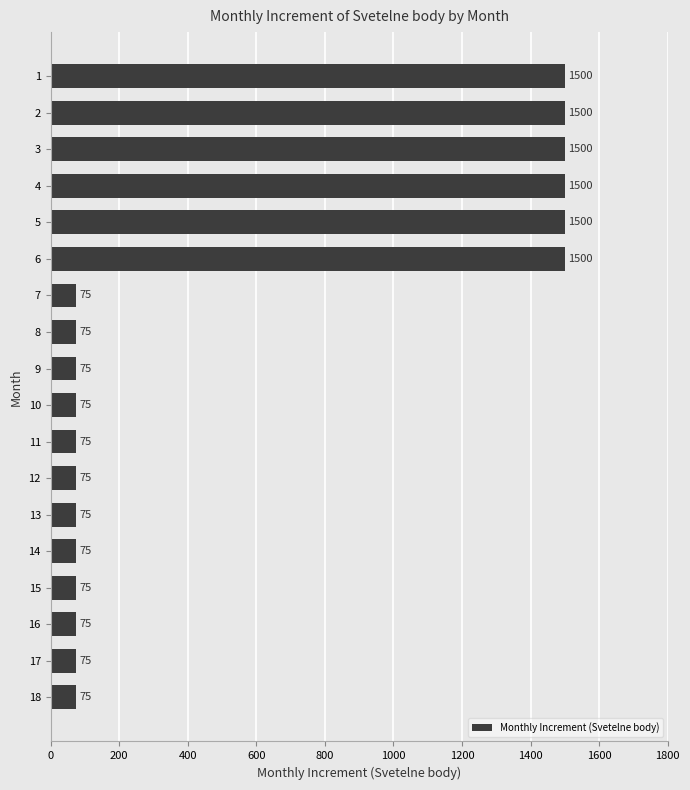

How many values are between 75 and 1500?

18